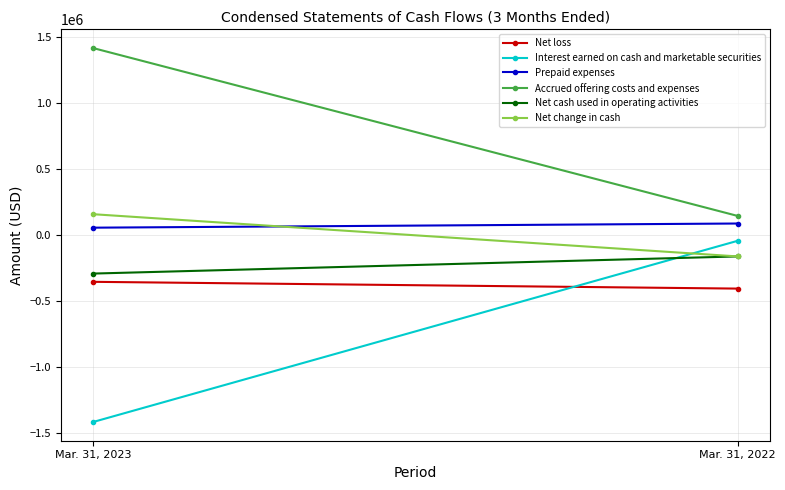

What is the difference between the Net change in cash values at Mar. 31, 2022 and Mar. 31, 2023?

320022